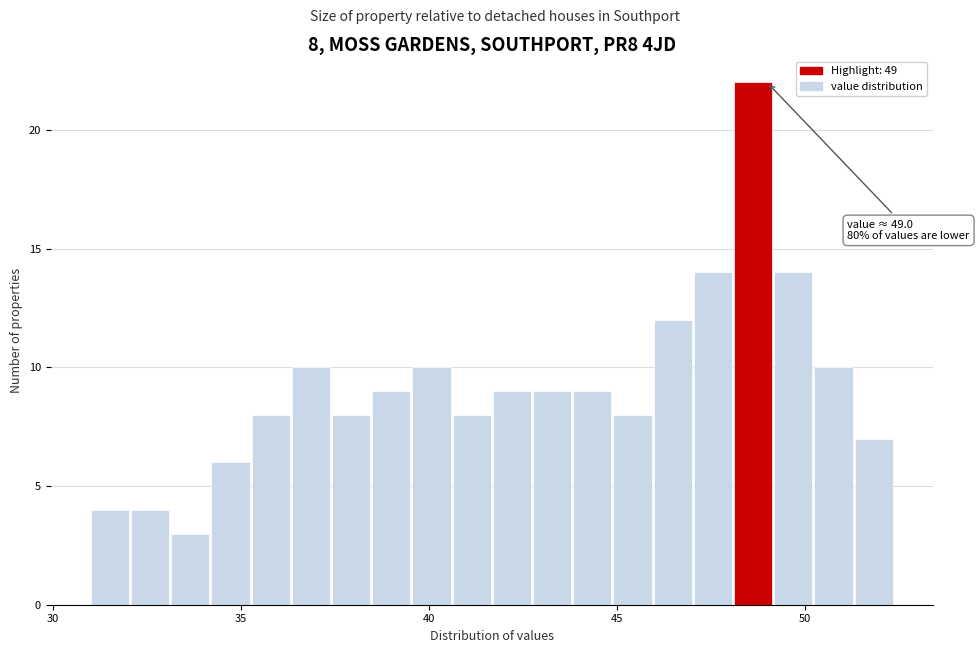

Around what value on the x-axis is the tallest bar? Give the approximate position of its centre, as read against the axis.

48.5